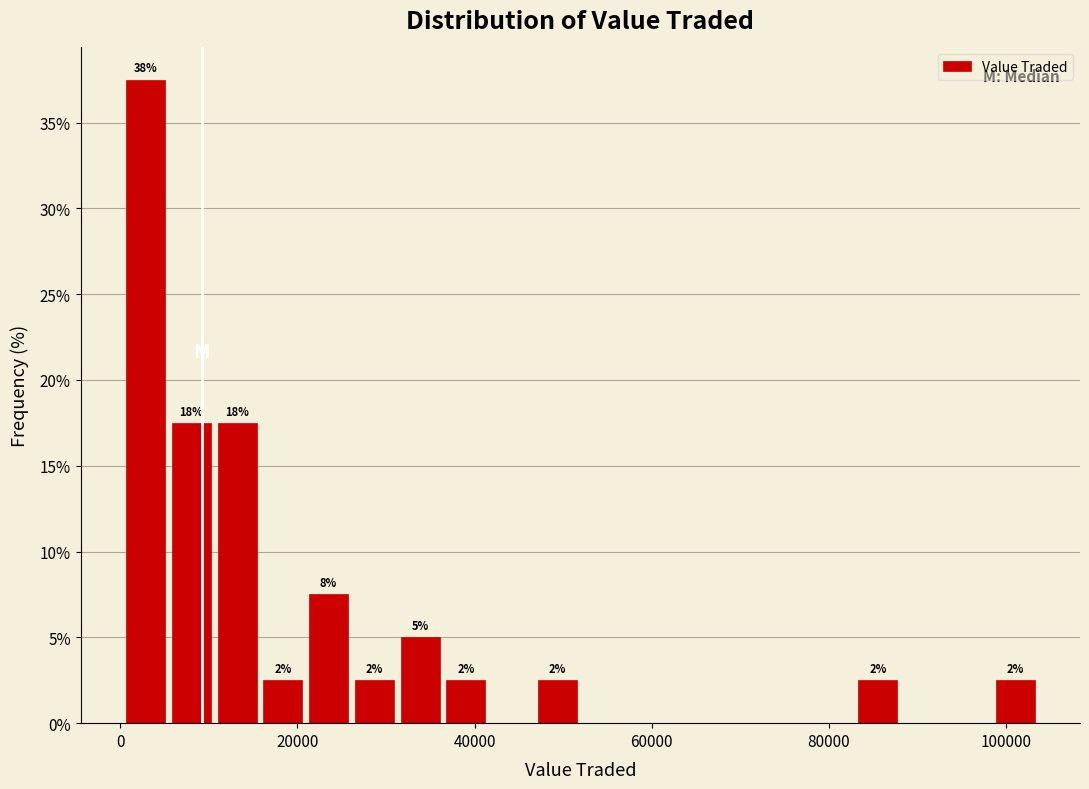

Read against the x-axis, roughly where is the centre of the tallest bar?

2000